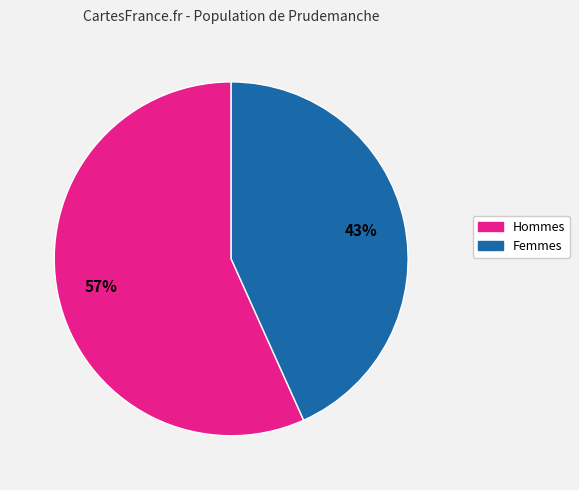

Is there any slice that represents more than half of the pie?

Yes